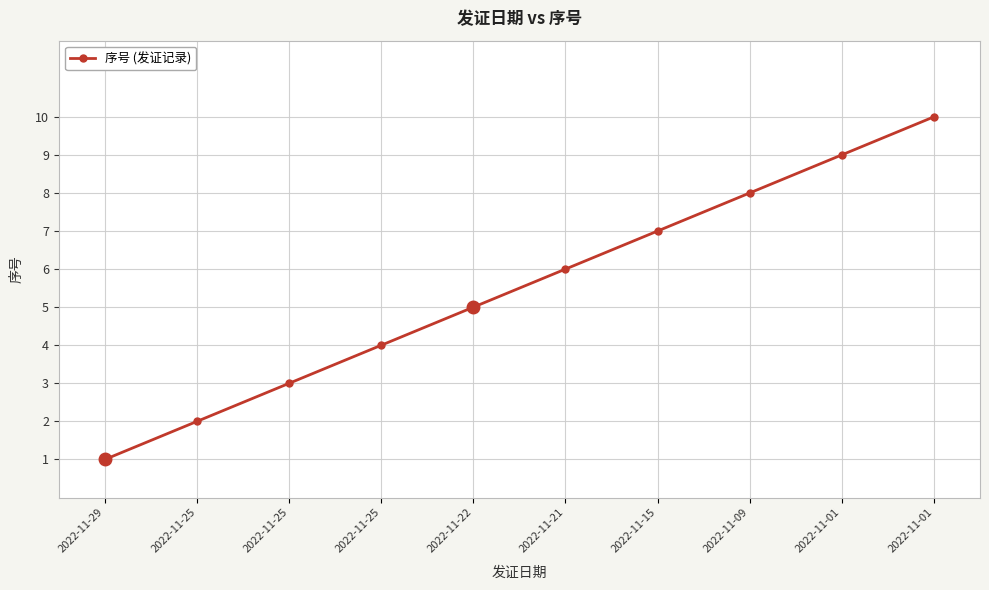

Rank the categories by value from highest to lowest.

2022-11-01, 2022-11-01, 2022-11-09, 2022-11-15, 2022-11-21, 2022-11-22, 2022-11-25, 2022-11-25, 2022-11-25, 2022-11-29